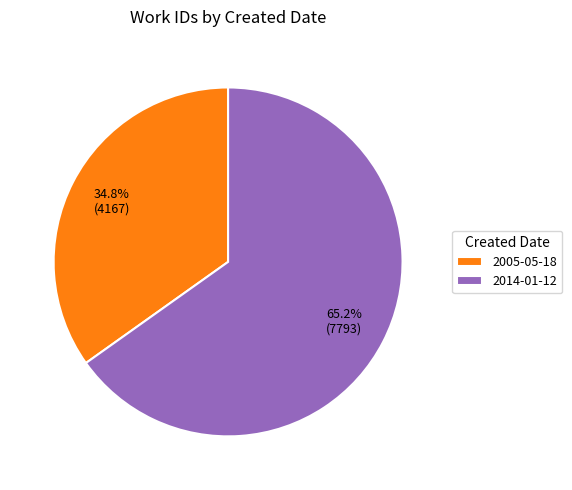

How much of the chart is everything except 2005-05-18?

65.2%